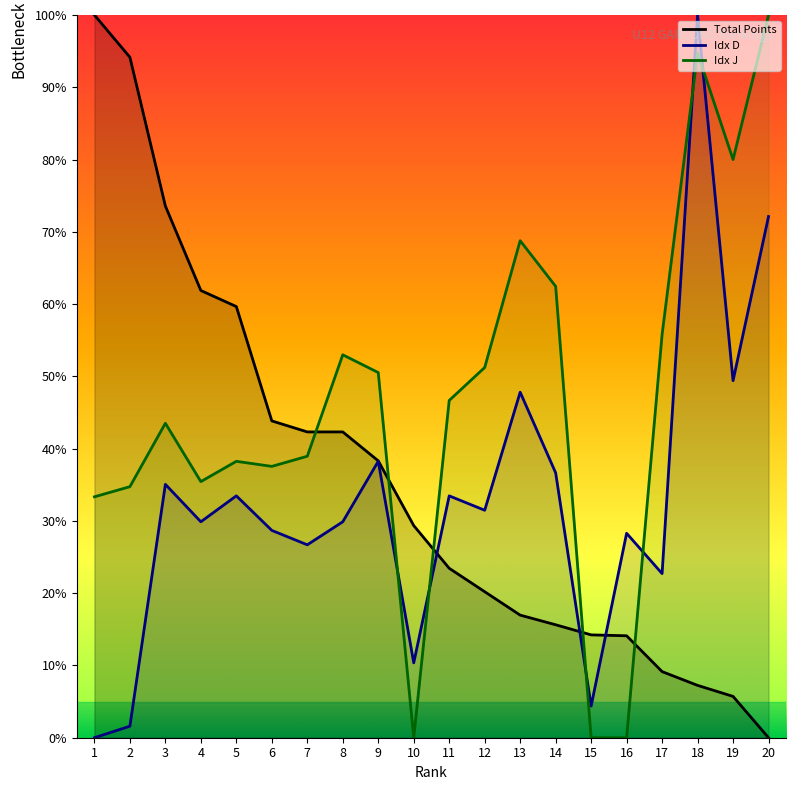

Which series changed the most between 11 and 13?

Idx J